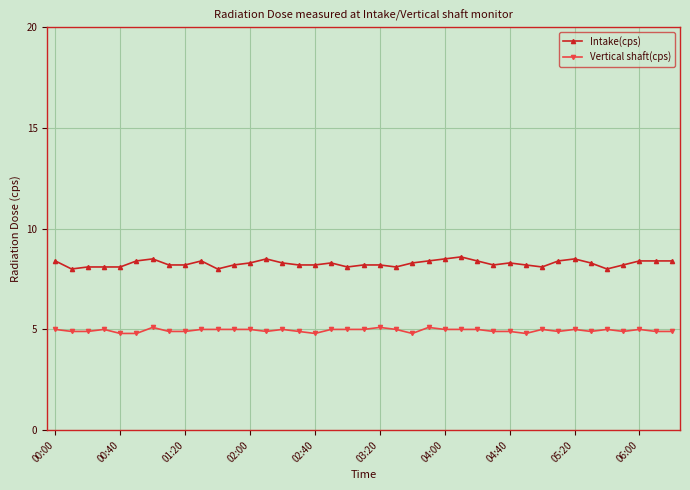

Count the Vertical shaft(cps) values in the range 4 to 5.

36